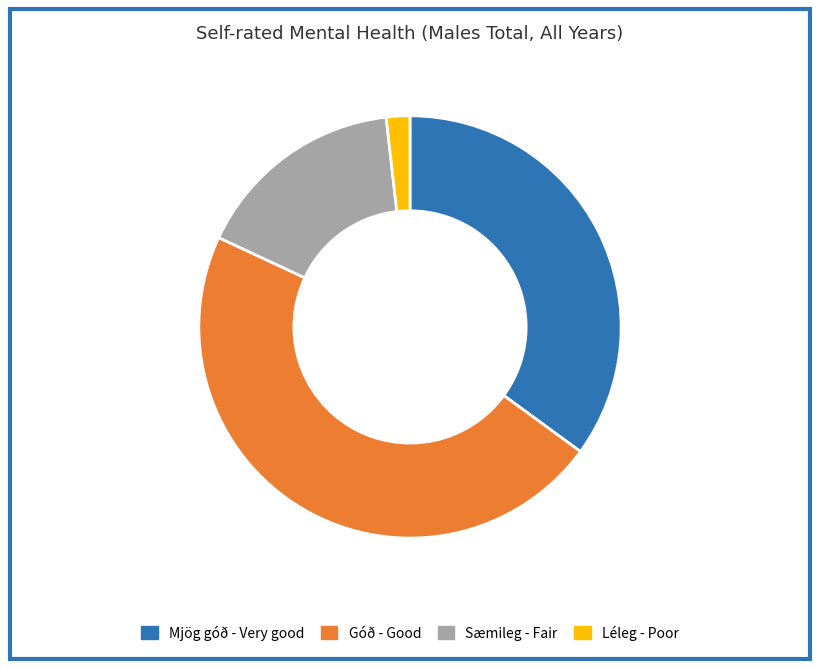

Which slice is the smallest?

Léleg - Poor